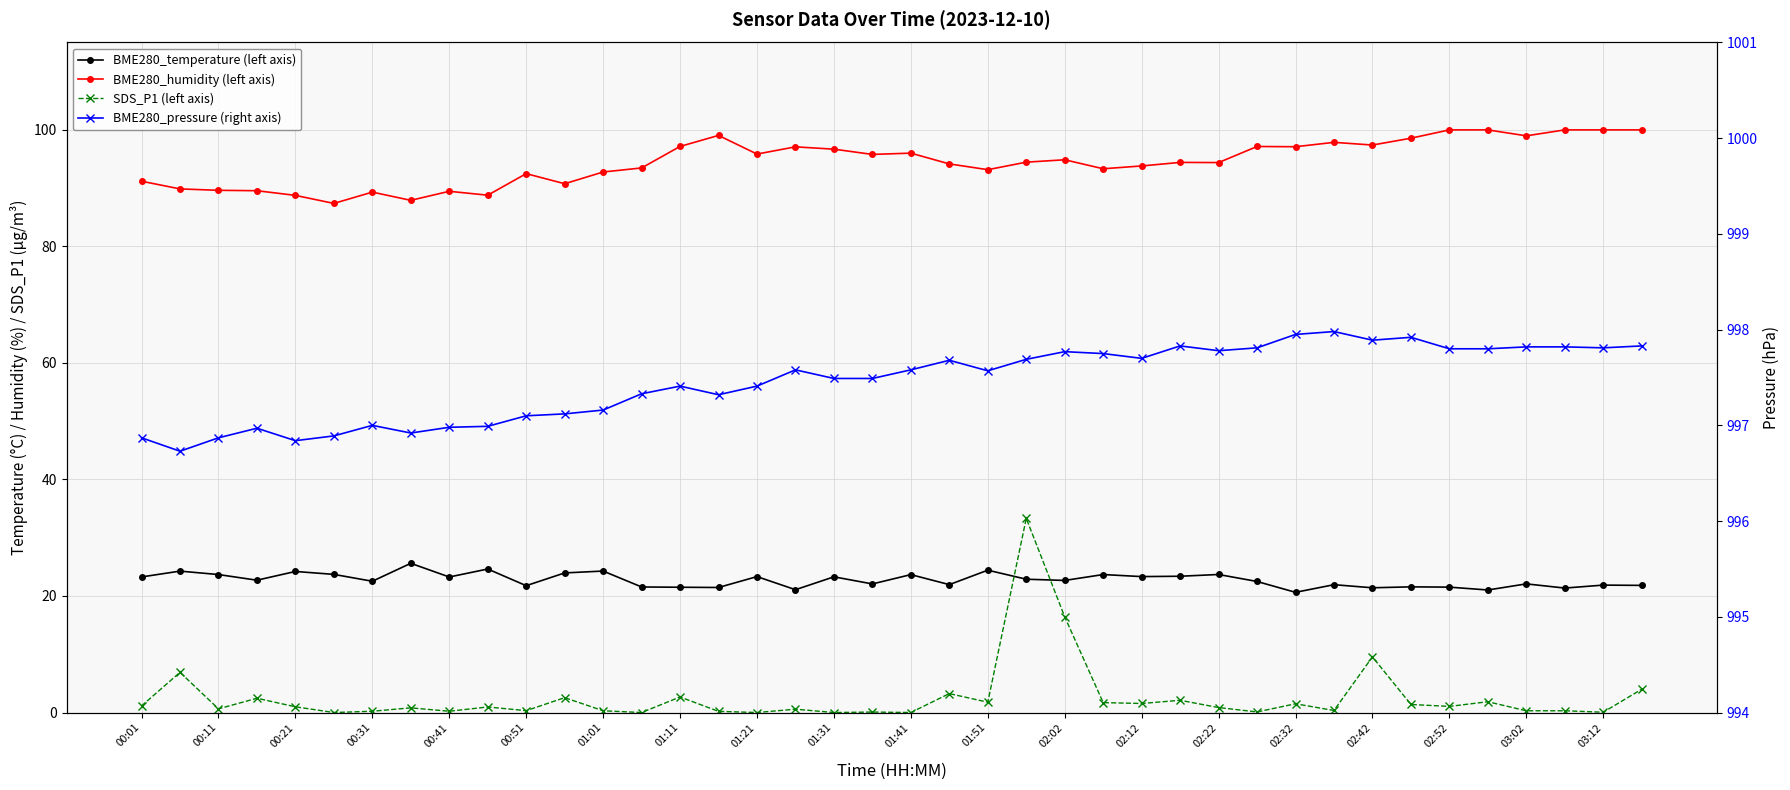

How many lines are shown in the chart?

4